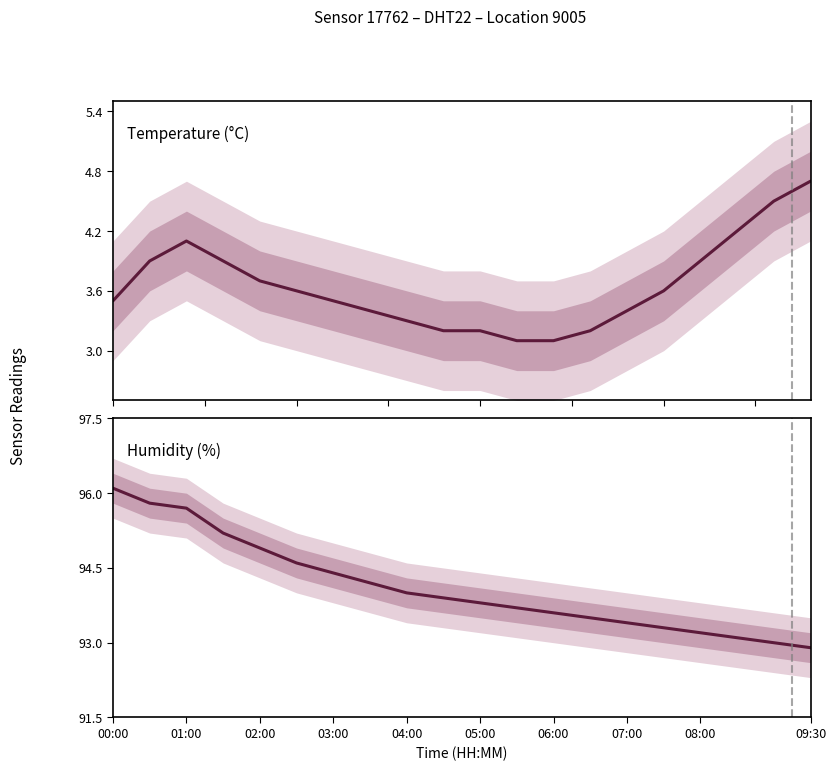

Rank the series by their maximum value, from highest to lowest.

Humidity (%), Temperature (°C)